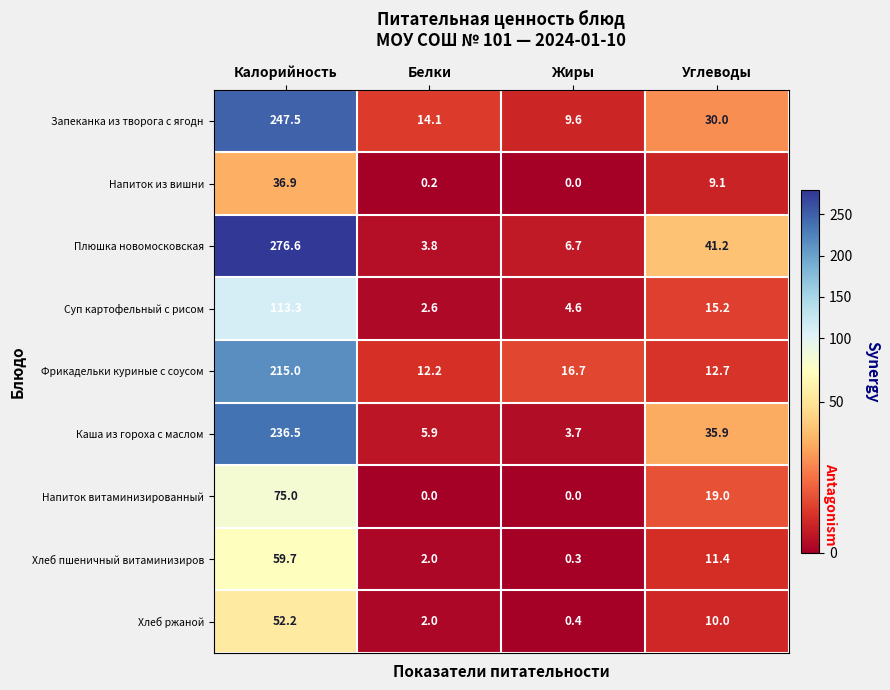

What is the difference between the second highest and second lowest values in the Фрикадельки куриные с соусом series?

4.0